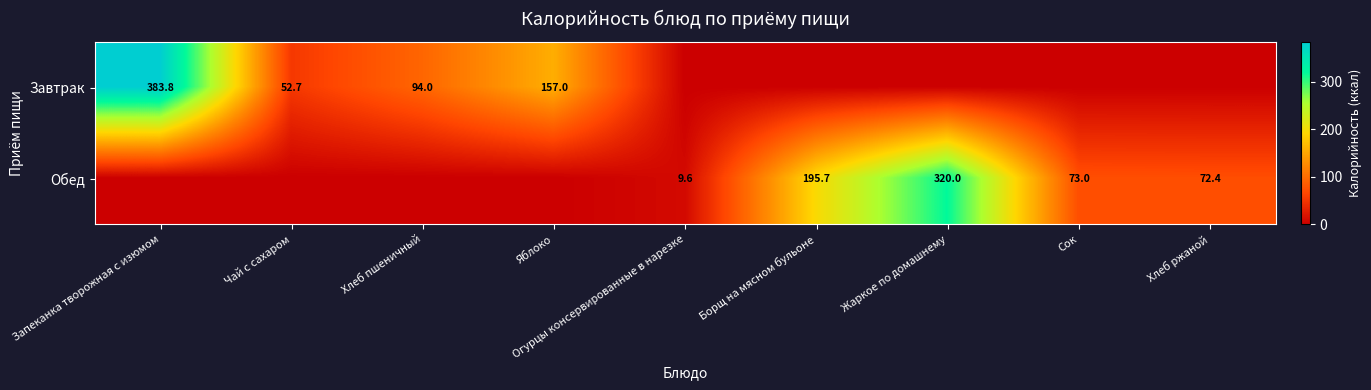

Is it true that Обед equals 195.7 at Борщ на мясном бульоне?

True